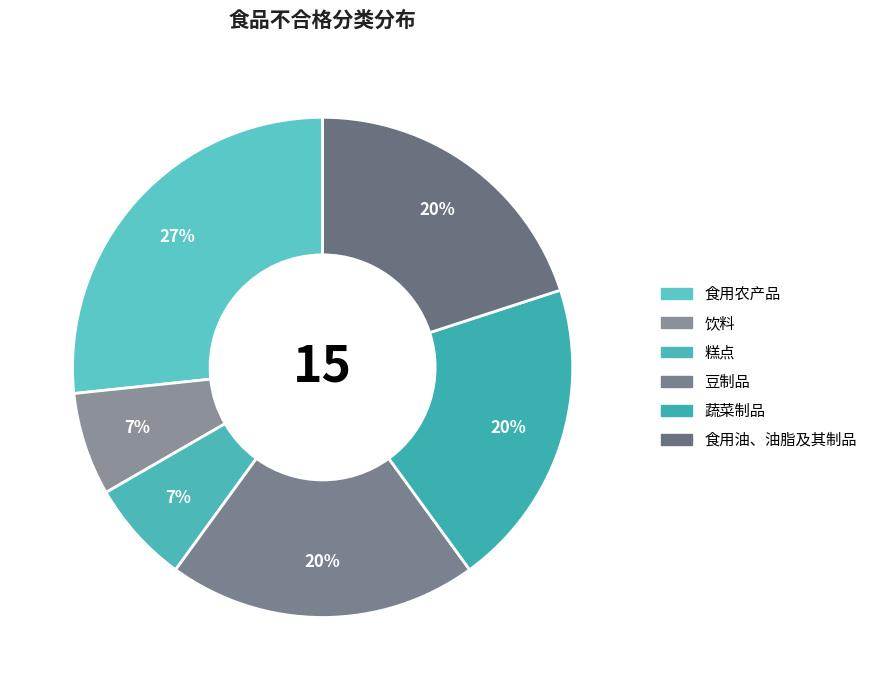

Count the number of slices in the pie.

6